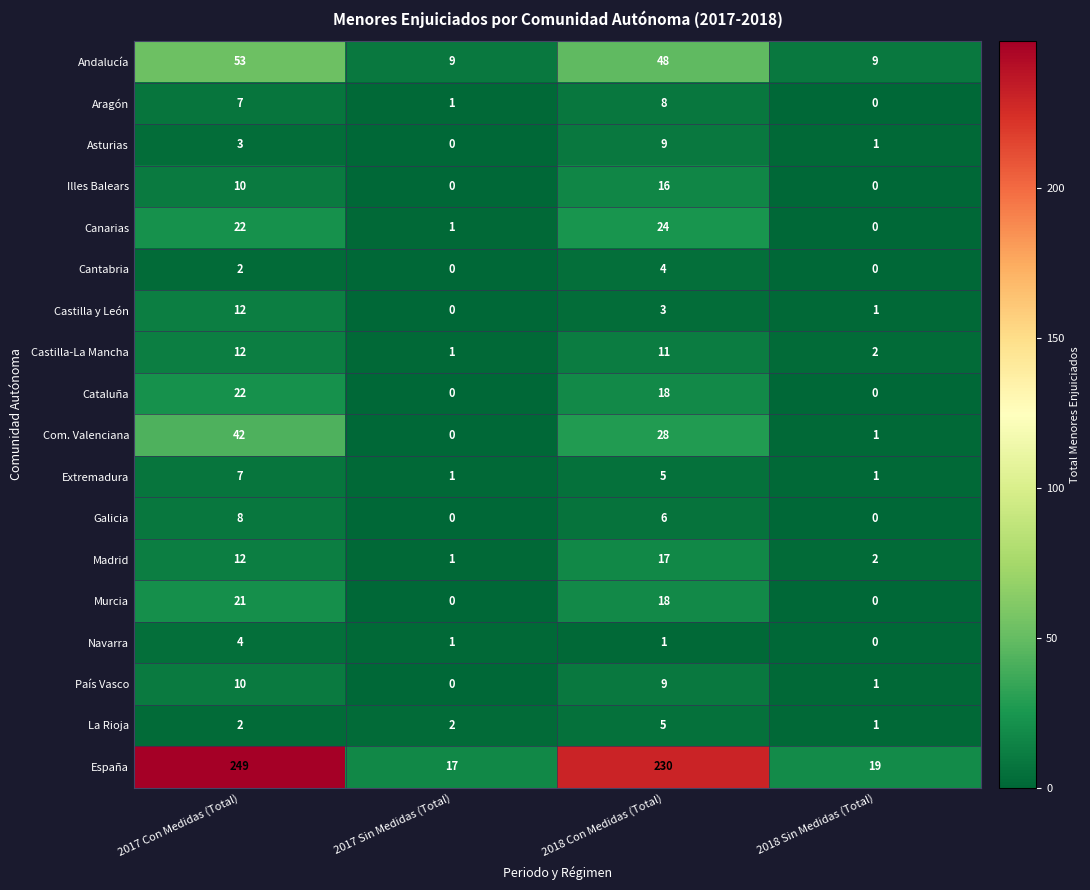

Between 2017 Con Medidas (Total) and 2018 Sin Medidas (Total), which series saw the biggest shift?

España